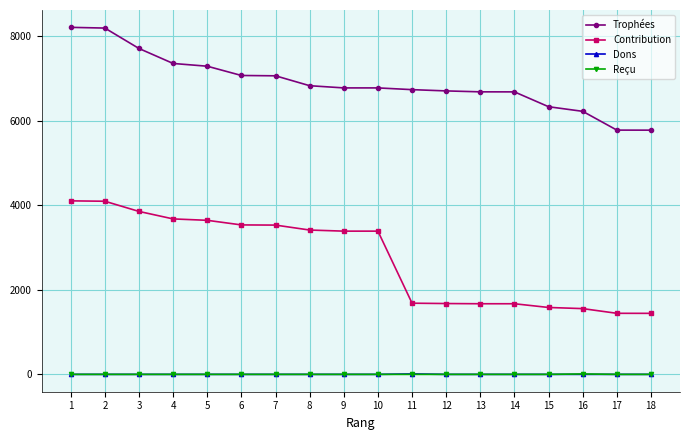

What is the average value of the Trophées series?

6897